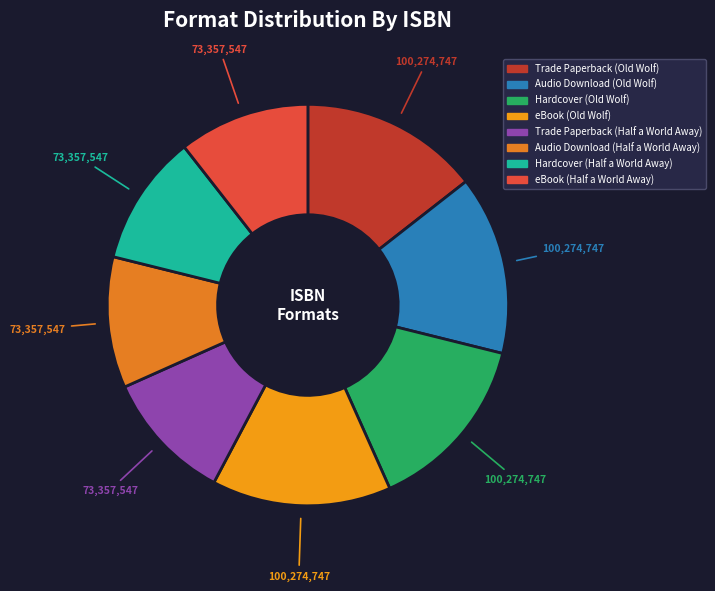

Count the number of slices in the pie.

8